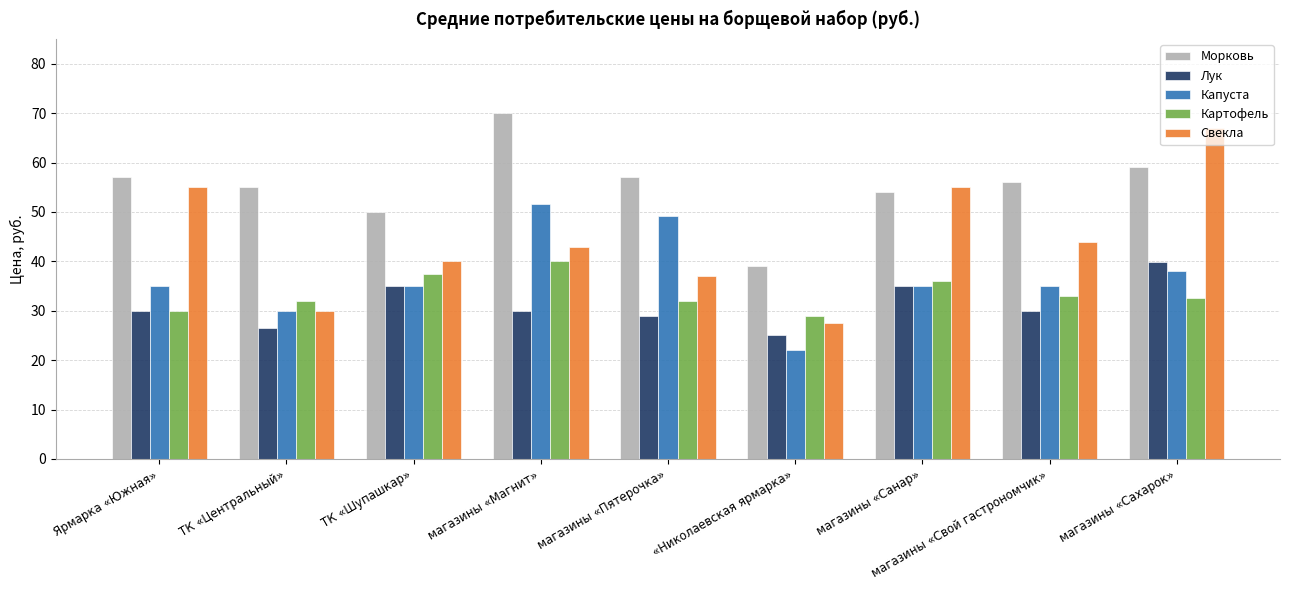

Between ТК «Центральный» and магазины «Свой гастрономчик», which series saw the biggest shift?

Свекла